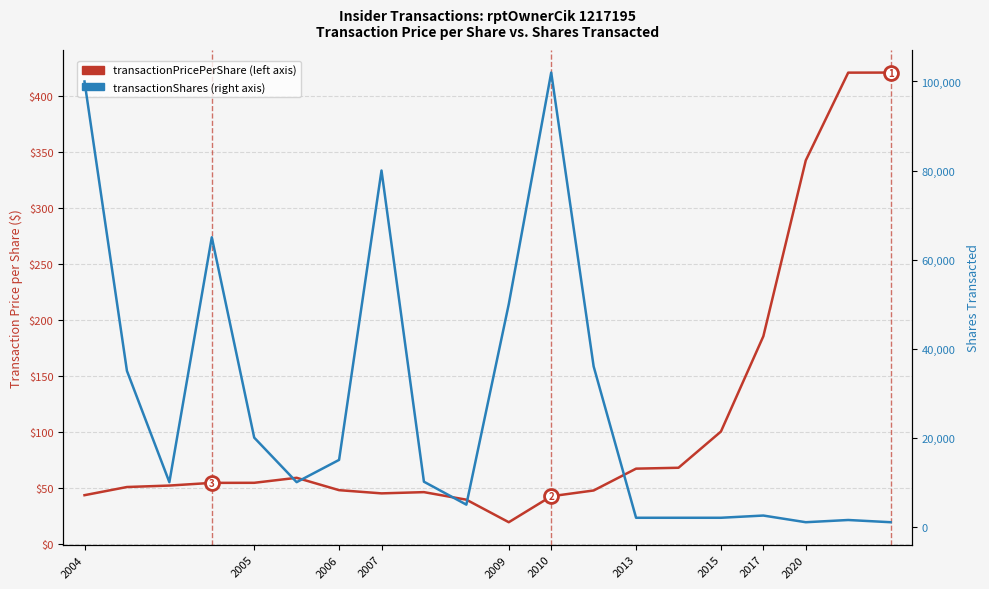

Reading right to left, transcribe all the data shown in this chart.

transactionPricePerShare: 421.1	421.0	342.6	185.4	100.2	67.9	67.1	47.6	42.4	19.2	39.4	46.1	45.0	47.9	58.9	54.4	54.4	52.0	50.7	43.4
transactionShares: 1000.0	1500.0	1000.0	2500.0	2000.0	2000.0	2000.0	36000.0	102000.0	50000.0	4950.0	10100.0	80000.0	15000.0	10000.0	20000.0	65000.0	10000.0	35000.0	100000.0